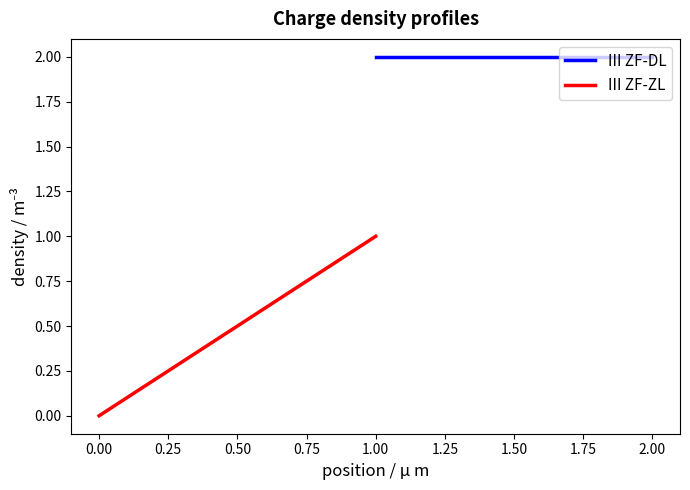

What is the maximum value shown in the chart?

2